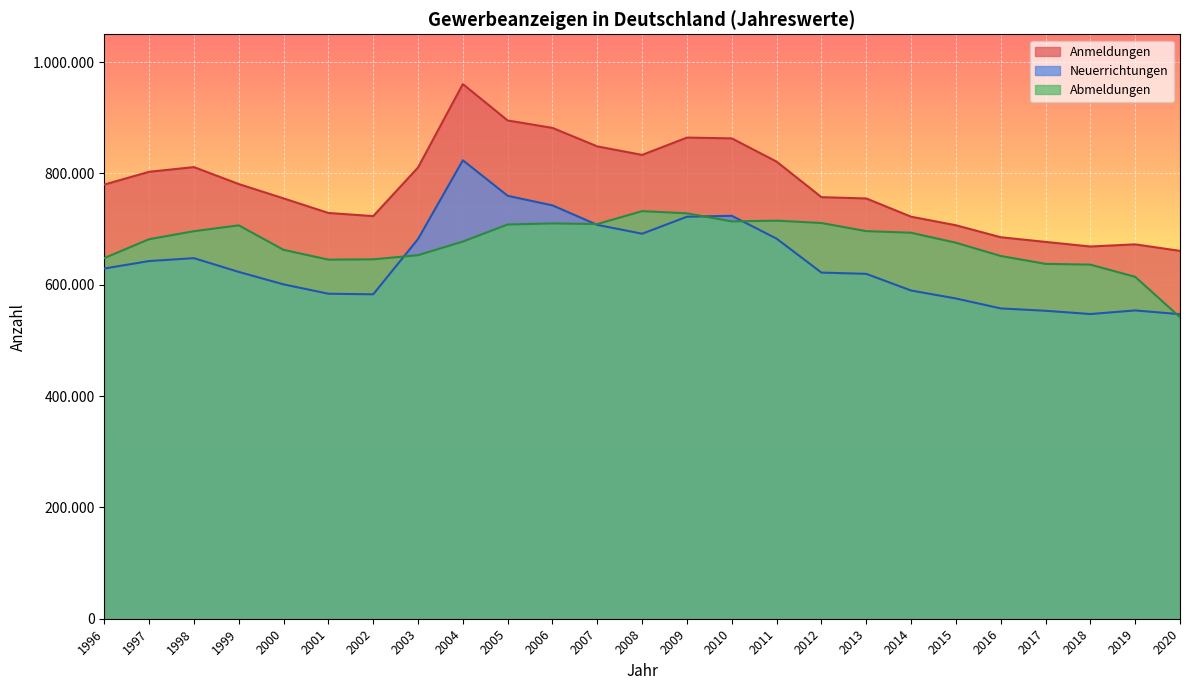

How many interior local valleys does the Neuerrichtungen series have?

3